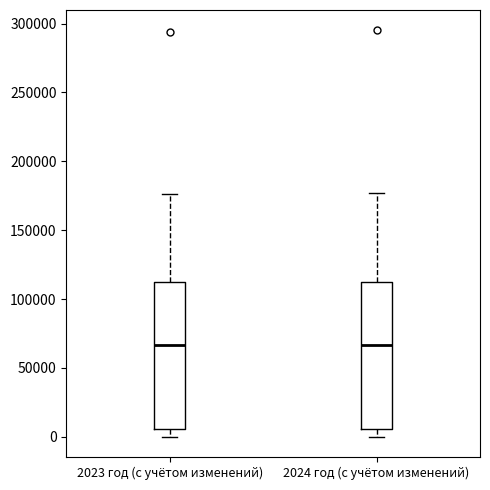

Reading left to right, transcribe this box plot: for each box, give where its median line is, the range the box spans, and where its two whiskers end, as read against the y-axis. The values are not printed on the chart, so give them approximately, as read against the axis.

2023 год (с учётом изменений): median 65000, box 5000 to 110000, whiskers 0 to 175000
2024 год (с учётом изменений): median 65000, box 5000 to 115000, whiskers 0 to 175000